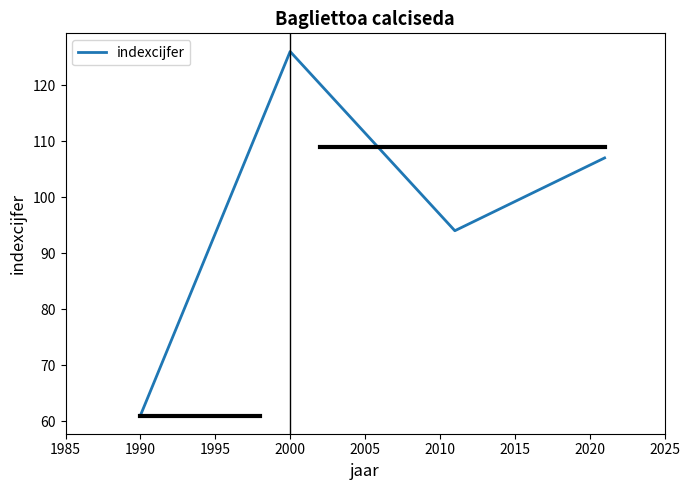

How many interior local peaks (higher than both neighbors) does the data have?

1